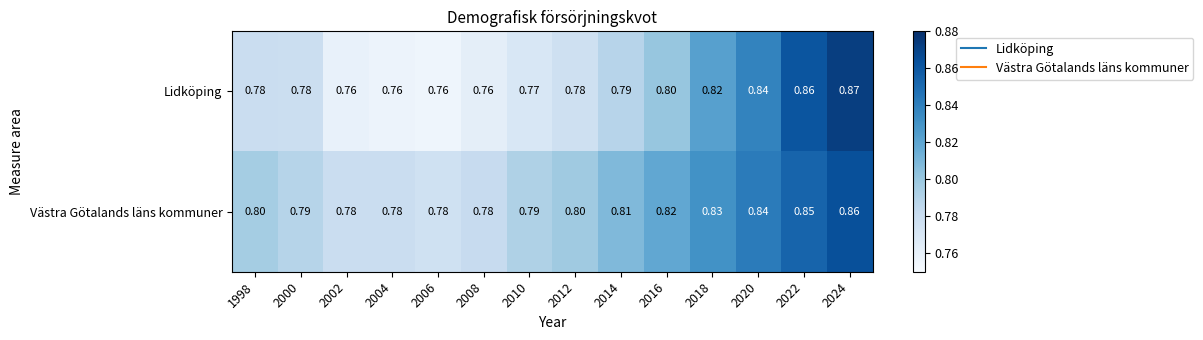

Which series has the largest range (max minus min)?

Lidköping